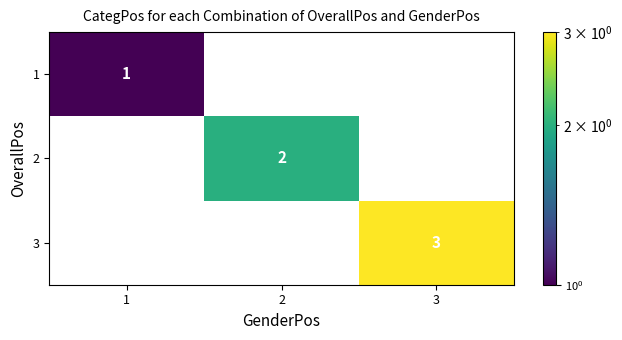

How many distinct data groups are displayed?

3